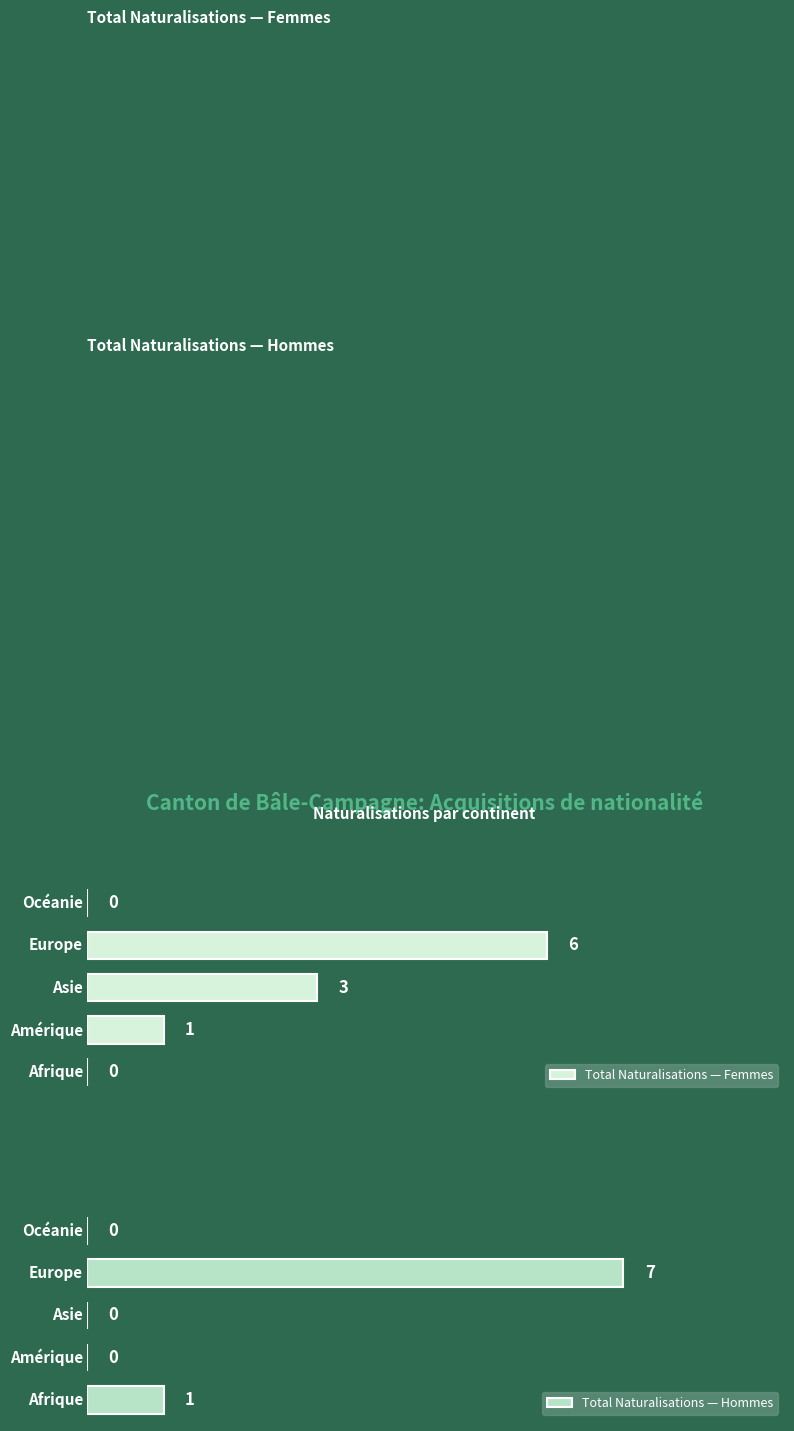

Rank the categories by Total Naturalisations — Femmes value from highest to lowest.

3, 2, 1, 0, 4